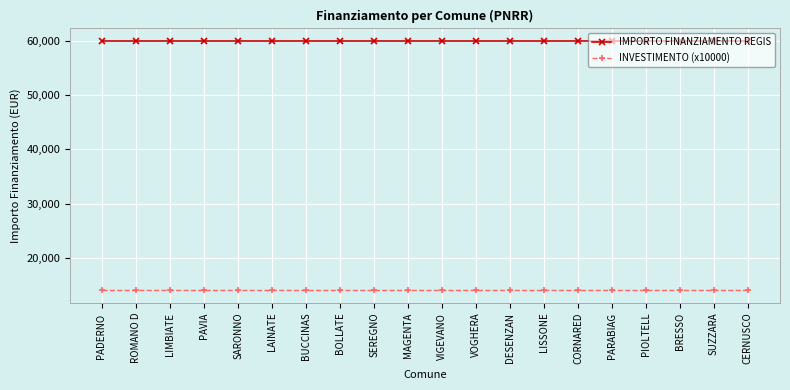

True or false: IMPORTO FINANZIAMENTO REGIS and INVESTIMENTO (x10000) cross at least once.

False